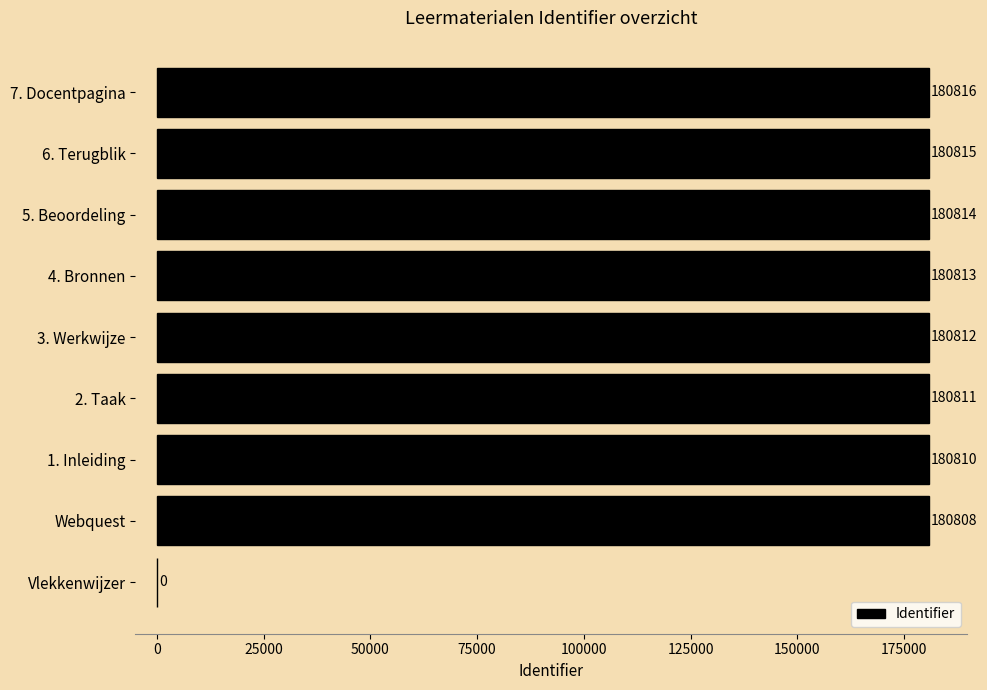

Reading bottom to top, list all the values displayed in this chart.

Vlekkenwijzer=0	Webquest=180808	1. Inleiding=180810	2. Taak=180811	3. Werkwijze=180812	4. Bronnen=180813	5. Beoordeling=180814	6. Terugblik=180815	7. Docentpagina=180816